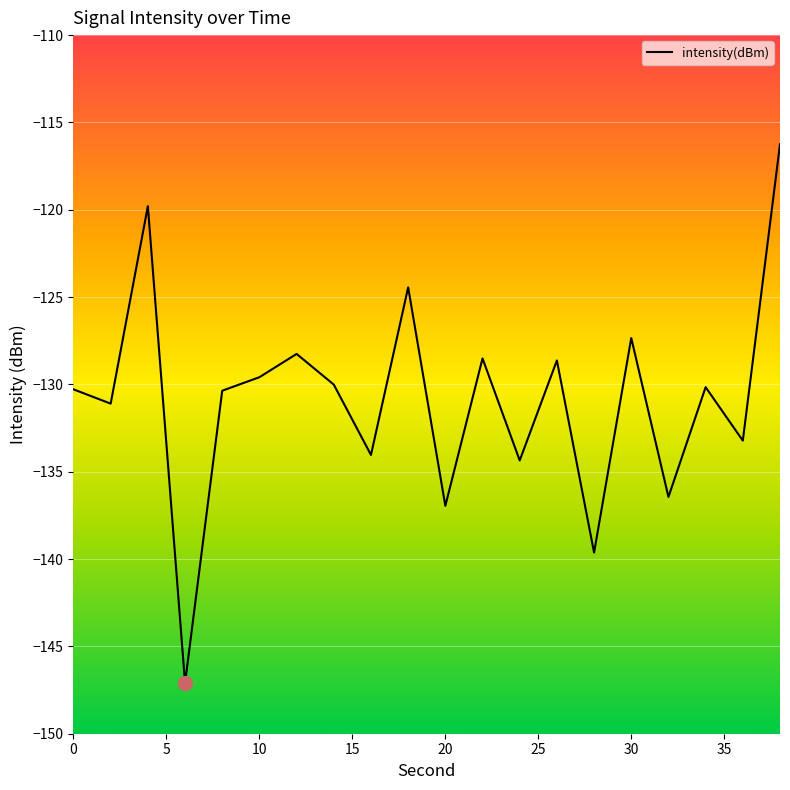

What is the smallest value displayed?

-147.1